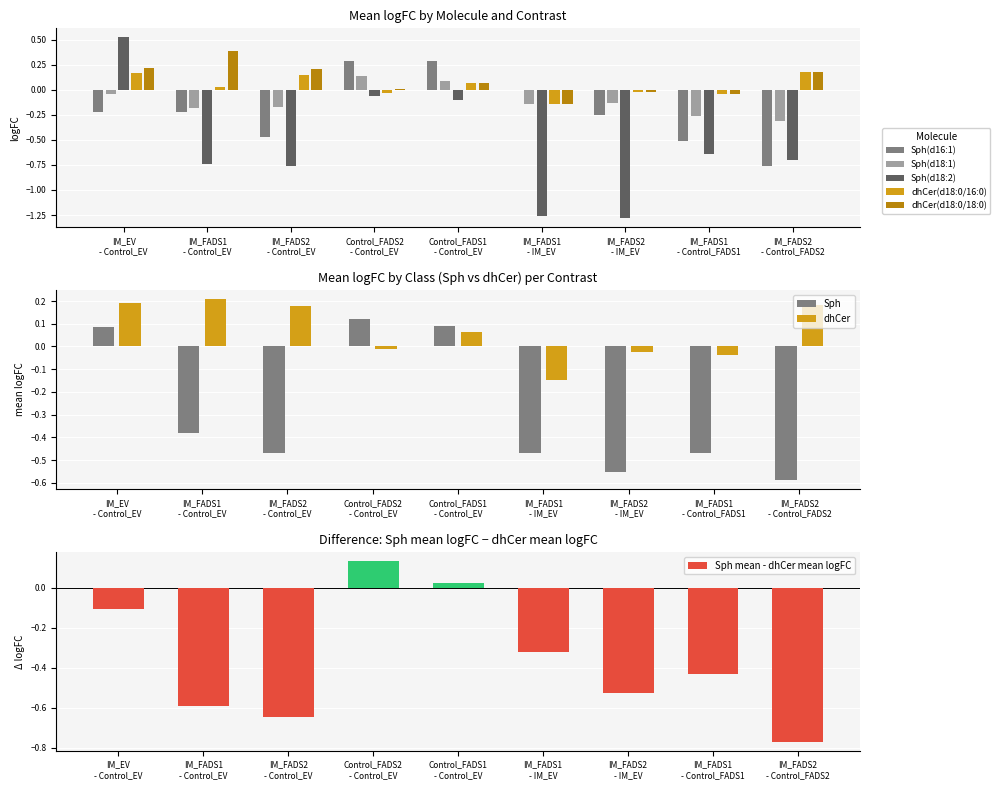

Reading left to right, what are all the values shown in this chart?

IM_EV
- Control_EV=-0.1	IM_FADS1
- Control_EV=-0.6	IM_FADS2
- Control_EV=-0.6	Control_FADS2
- Control_EV=0.1	Control_FADS1
- Control_EV=0.0	IM_FADS1
- IM_EV=-0.3	IM_FADS2
- IM_EV=-0.5	IM_FADS1
- Control_FADS1=-0.4	IM_FADS2
- Control_FADS2=-0.8